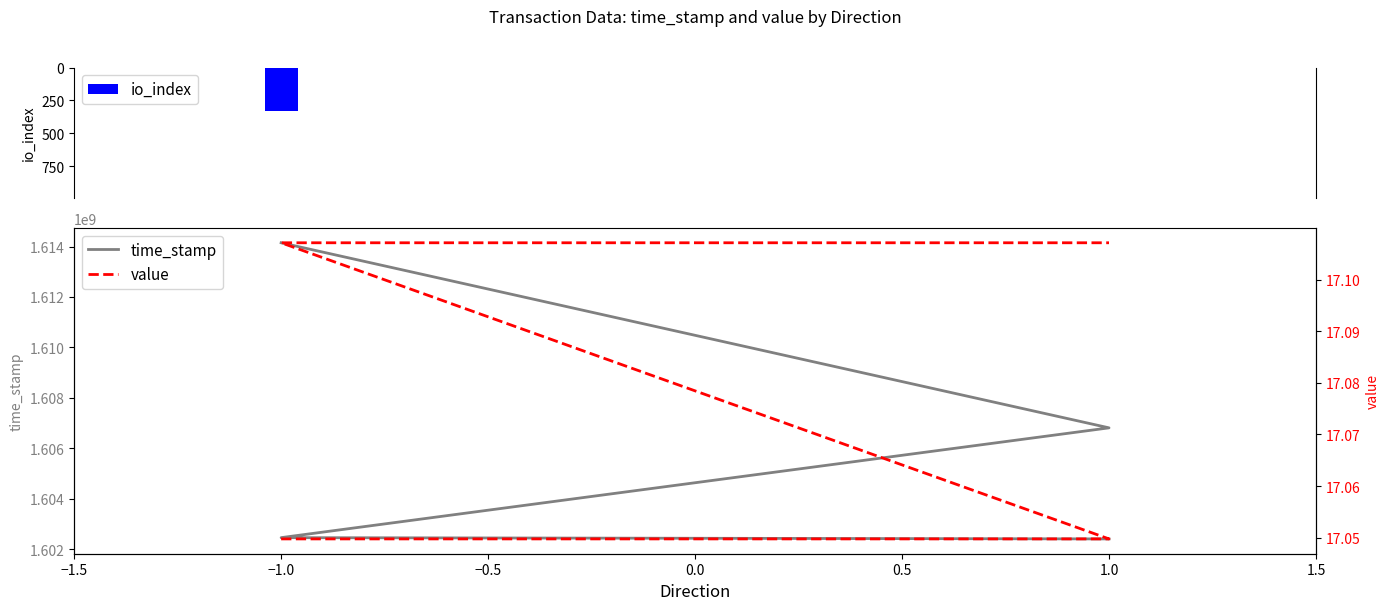

Count the number of data series in this chart.

3